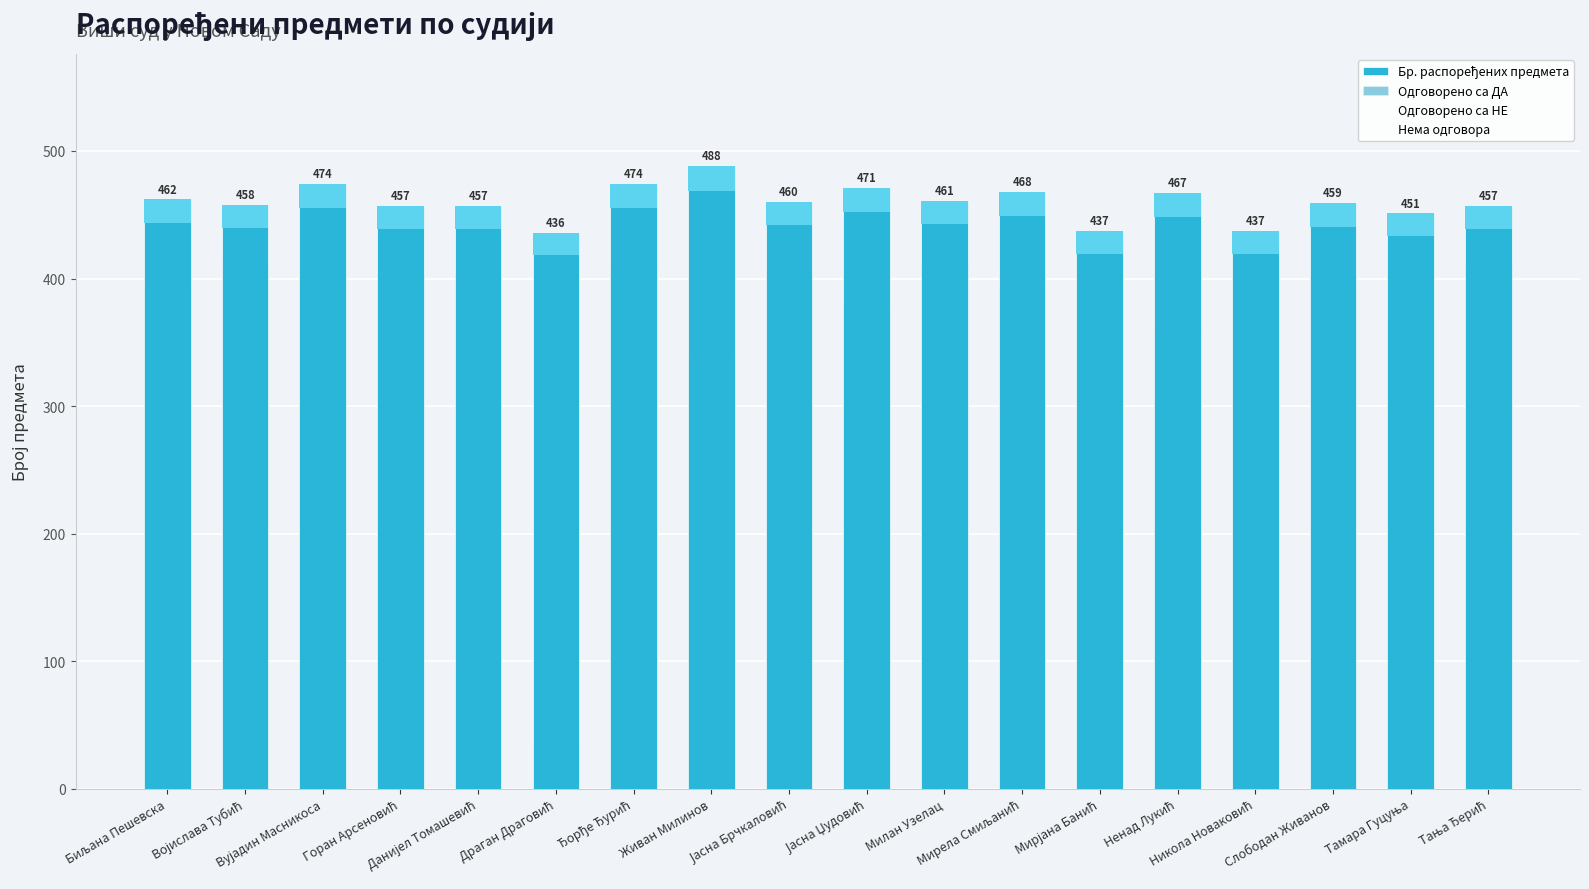

Reading left to right, what are all the values shown in this chart?

Бр. распоређених предмета: 462	458	474	457	457	436	474	488	460	471	461	468	437	467	437	459	451	457
Одговорено са ДА: 393	414	401	404	405	37	409	342	407	380	414	393	0	361	0	402	371	414
Одговорено са НЕ: 29	21	42	28	25	0	39	50	30	38	23	31	0	31	0	25	15	22
Нема одговора: 40	23	31	25	27	399	26	96	23	53	24	44	437	75	437	32	65	21